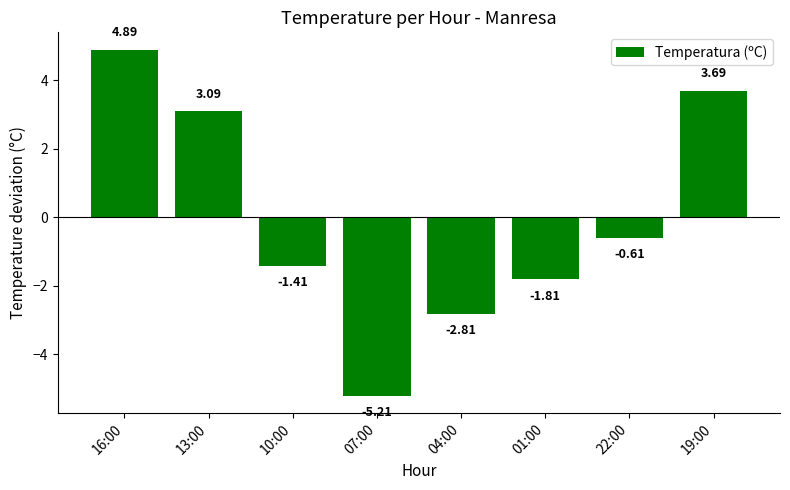

How many values are below zero?

5